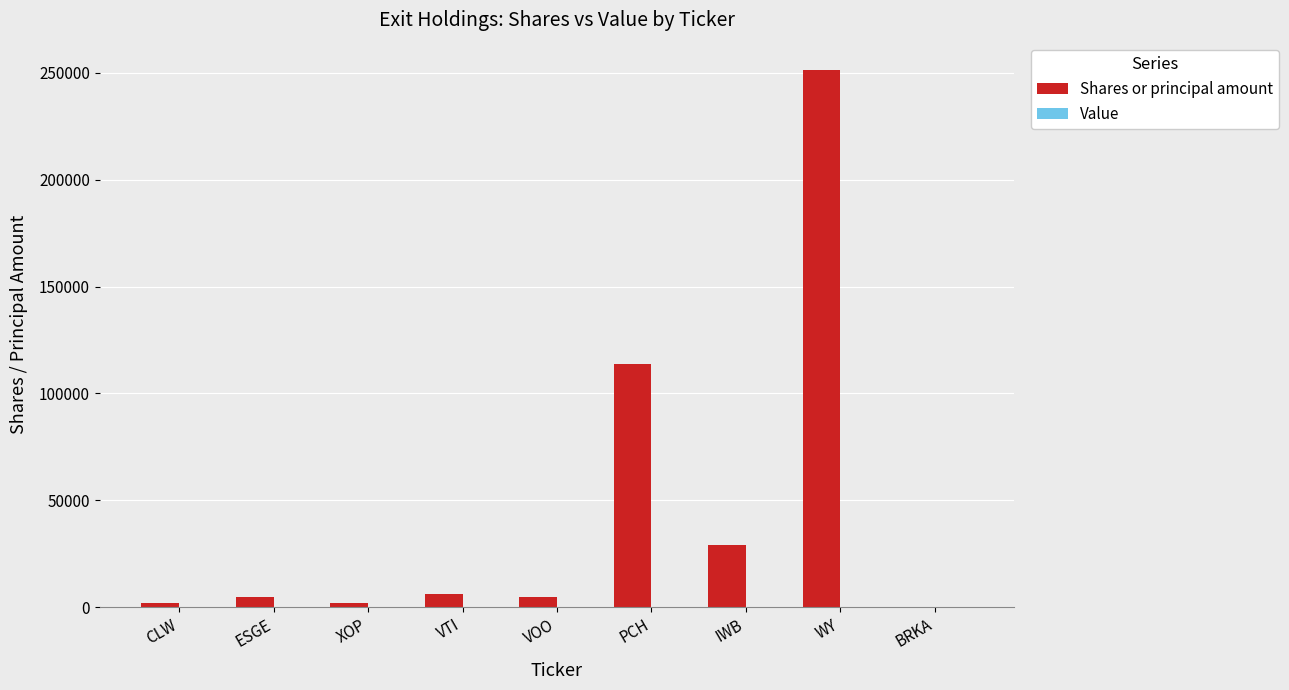

At which category does the chart reach its peak across all series?

WY